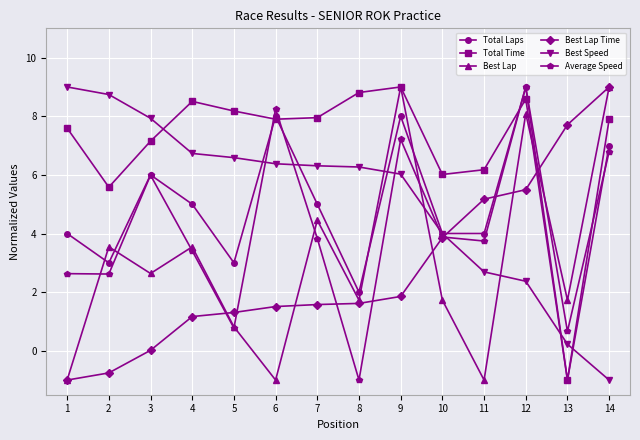

In Best Lap, how many points are higher than both neighbors (excluding endpoints)?

5